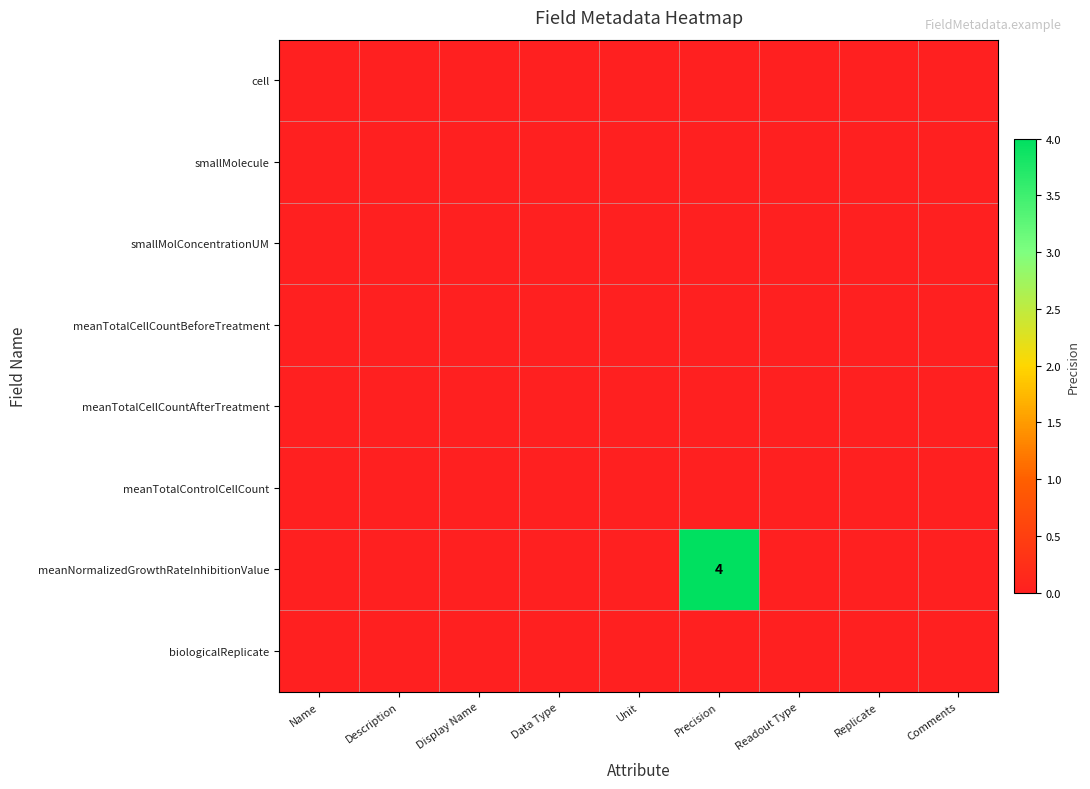

How many values in the meanNormalizedGrowthRateInhibitionValue series exceed 0?

1